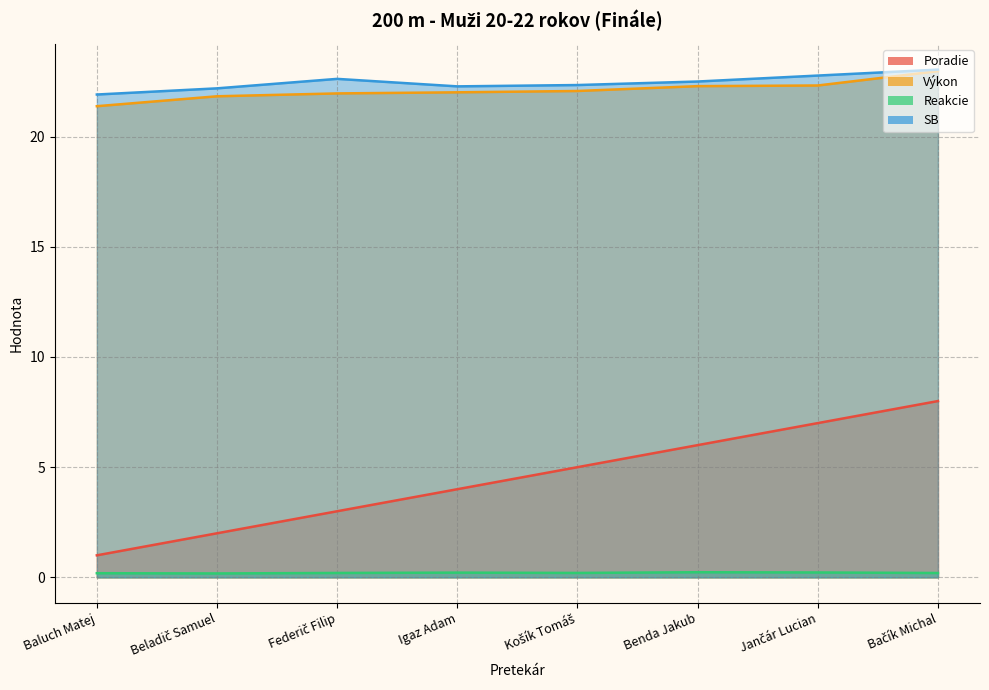

Is it true that Reakcie equals 0.3 at Federič Filip?

False